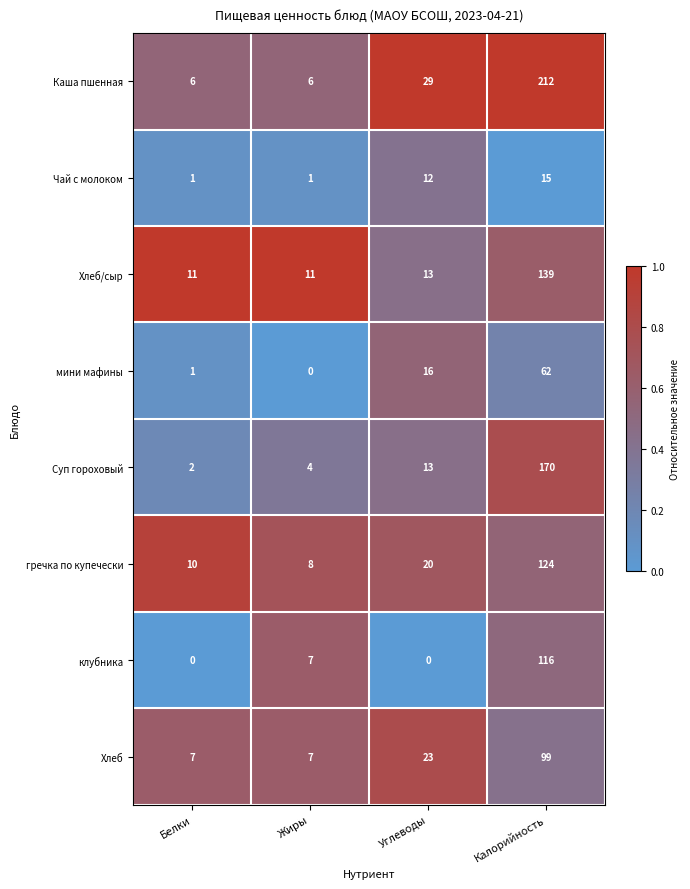

Which series changed the most between Белки and Углеводы?

Каша пшенная